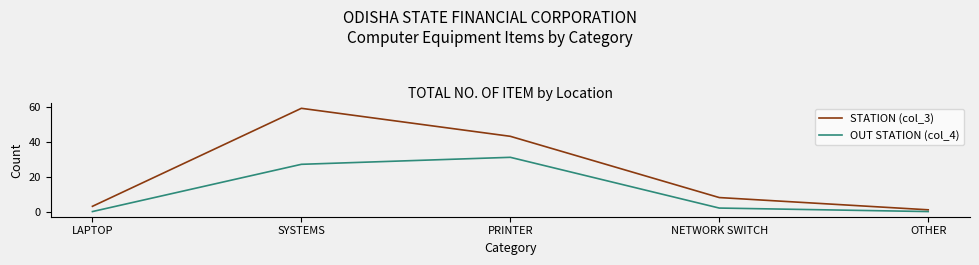

Where is the first local maximum for OUT STATION (col_4)?

PRINTER